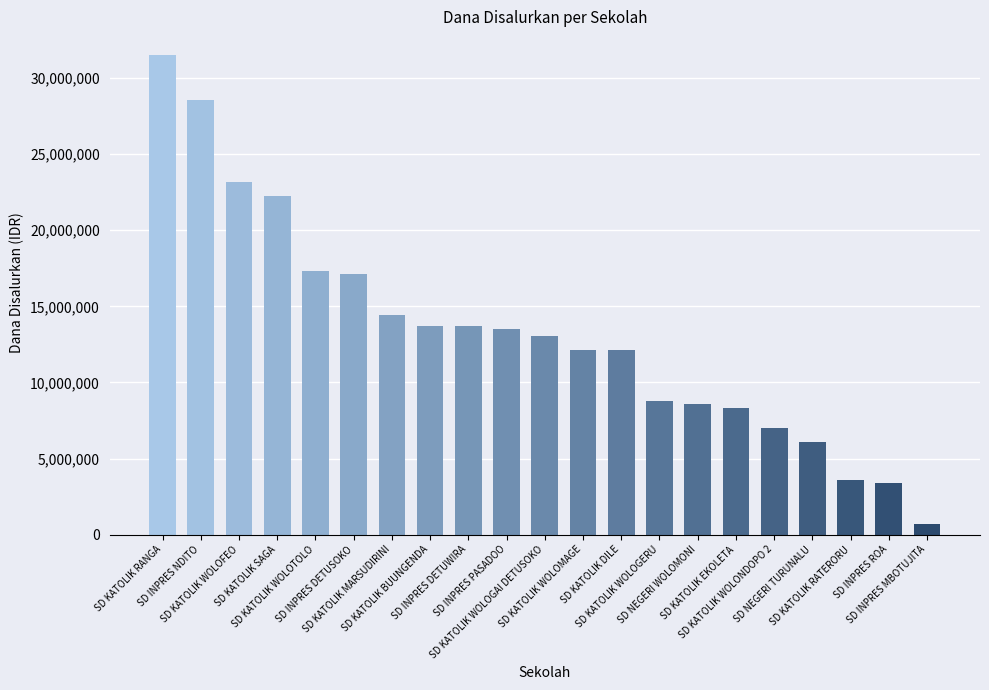

What is the value of the 14th bar from the left?

8775000